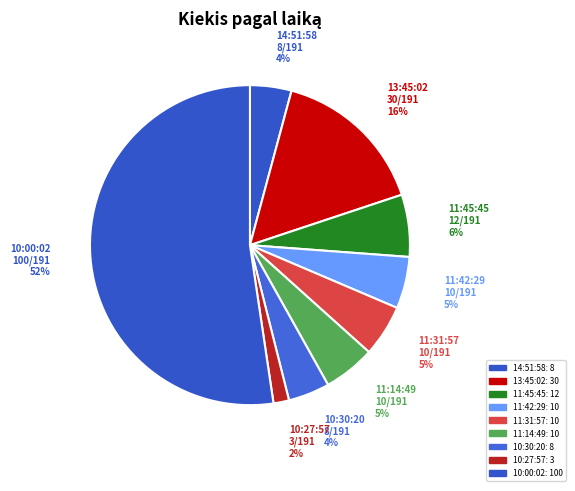

Count the number of slices in the pie.

9